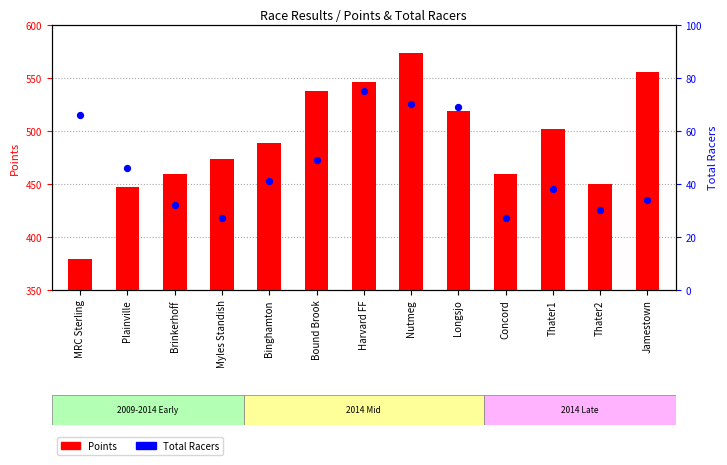

Which series contains the highest Y value?

Points